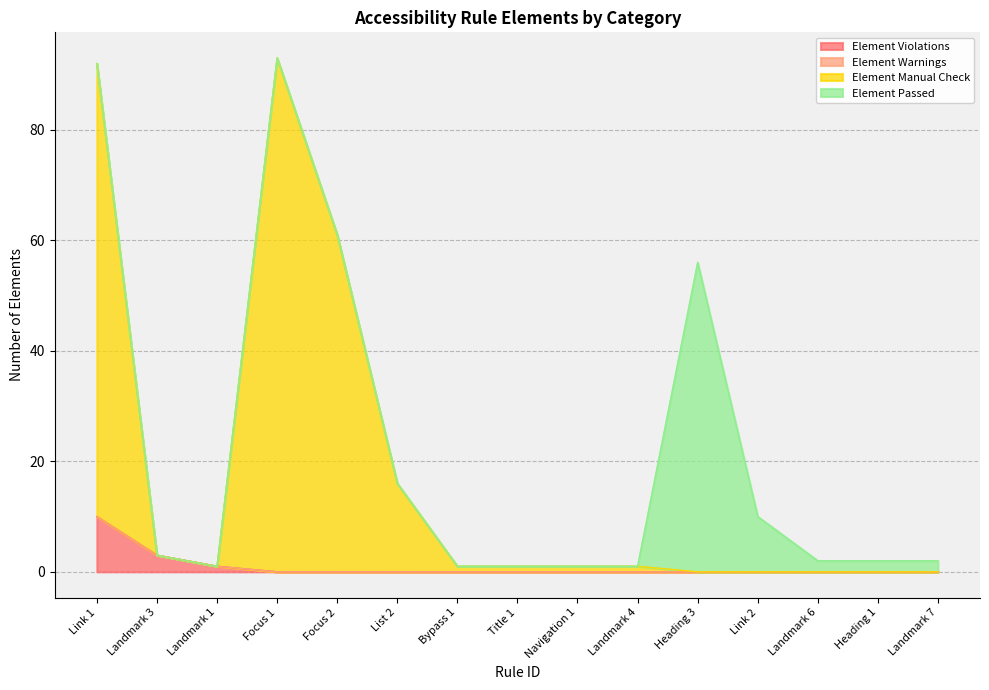

What is the average value of the Element Violations series?

1